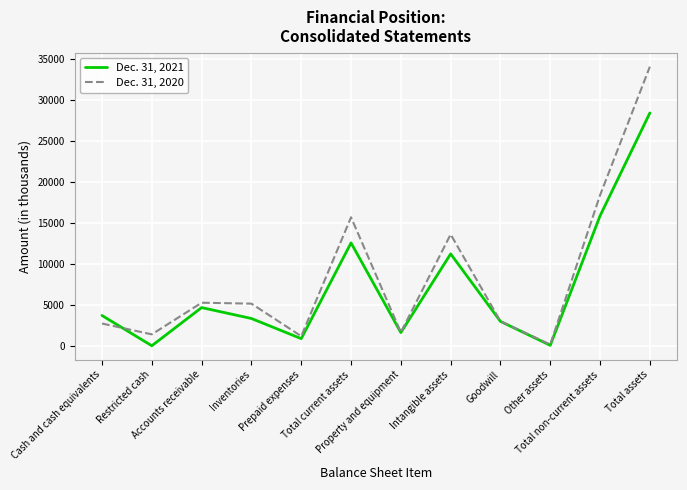

Which series changed the most between Cash and cash equivalents and Accounts receivable?

Dec. 31, 2020